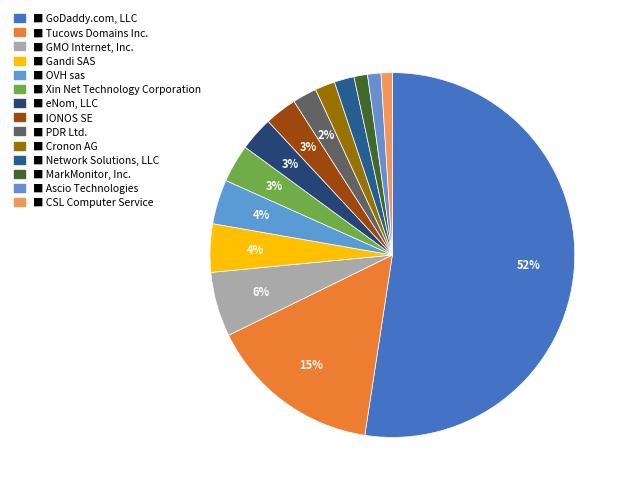

How many segments does this pie chart have?

14